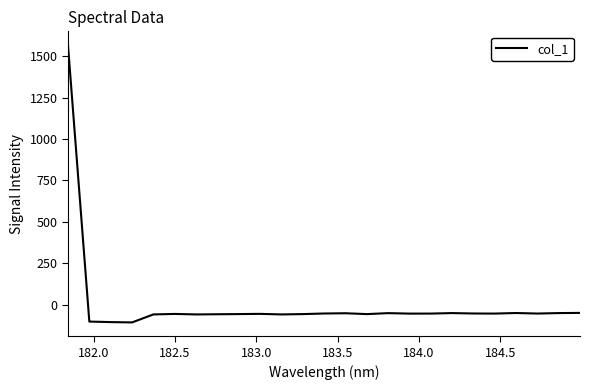

What is the maximum value shown in the chart?

1566.1